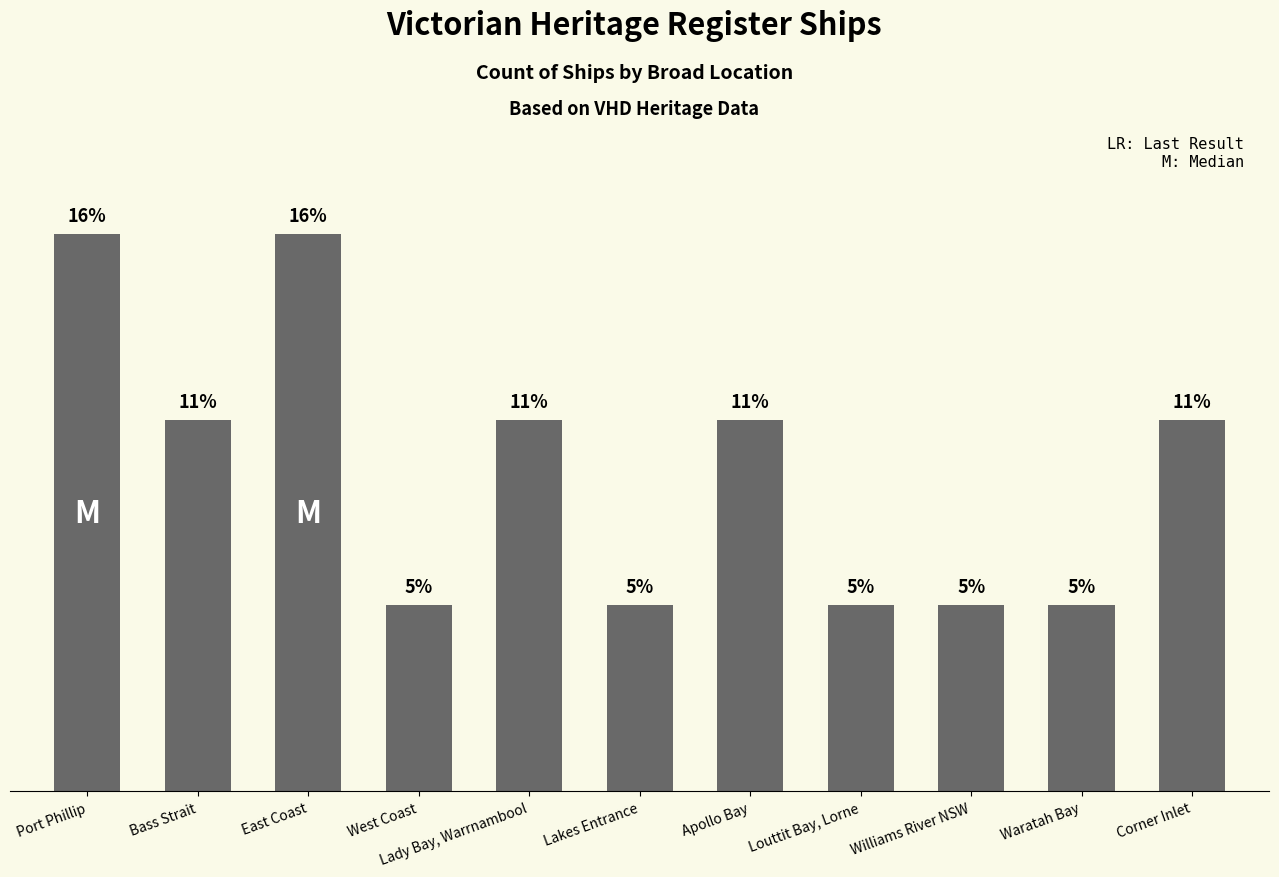

Does the chart contain any negative values?

No